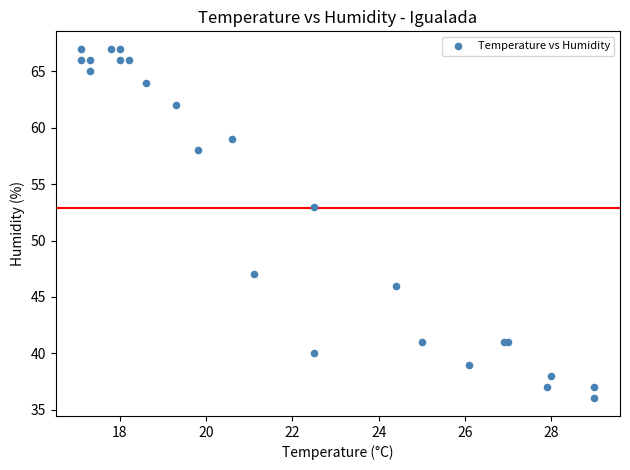

What Y value in the scatter plot is closest to 51?

53